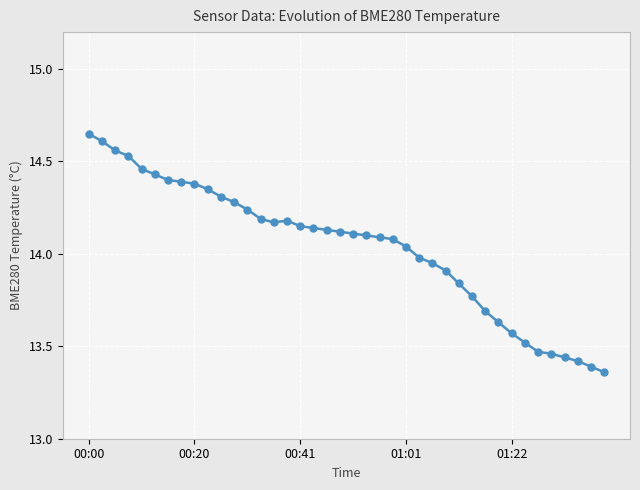

What is the difference between the maximum and second lowest values?

1.3